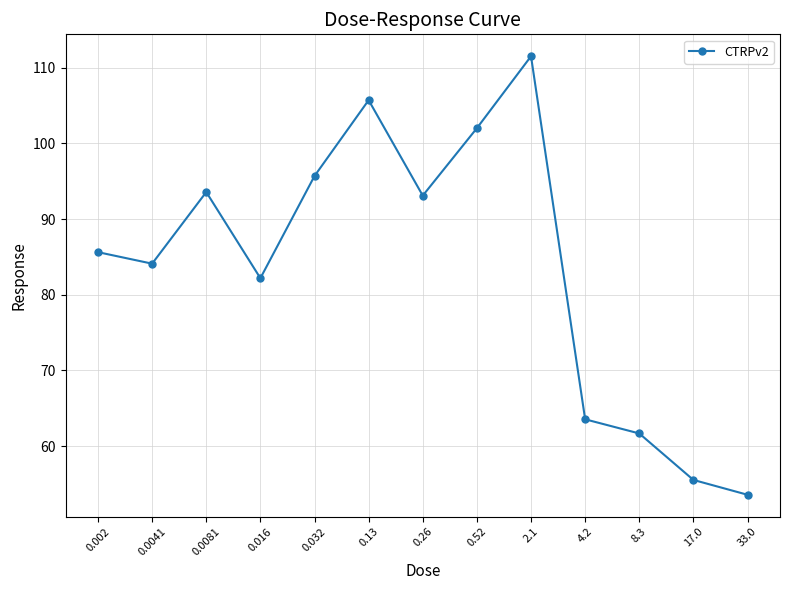

What is the difference between the maximum and second lowest values?

56.0